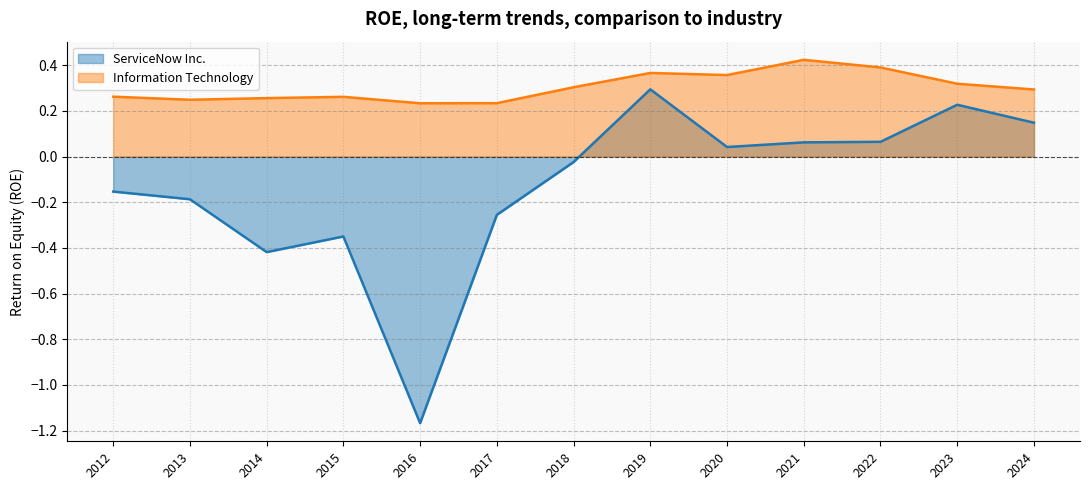

What is the sum of all Information Technology values?

3.9